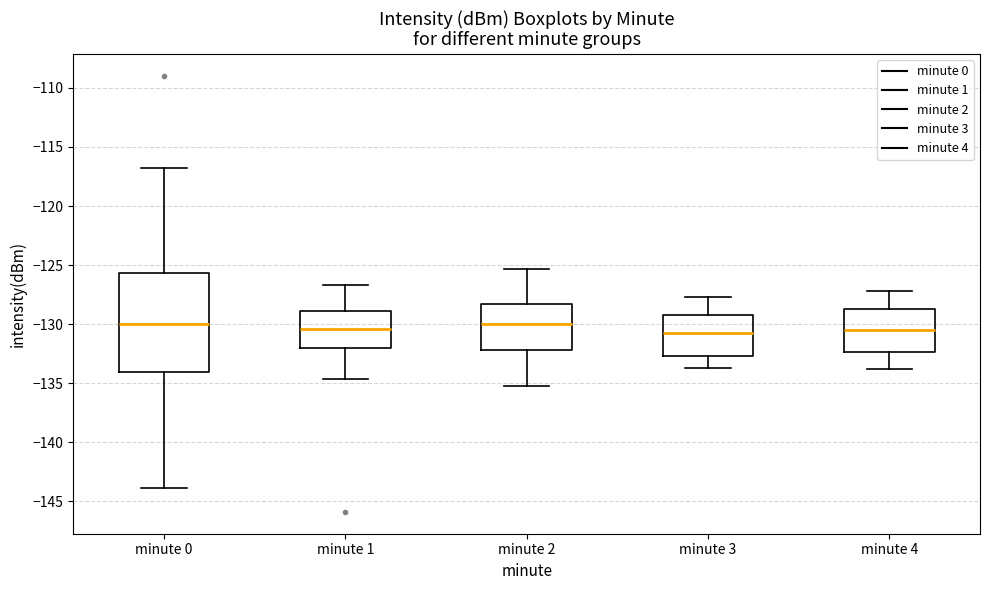

Where does the median line of the box for minute 4 sit on the y-axis? The values are not printed on the chart, so give them approximately, as read against the axis.

-130.5